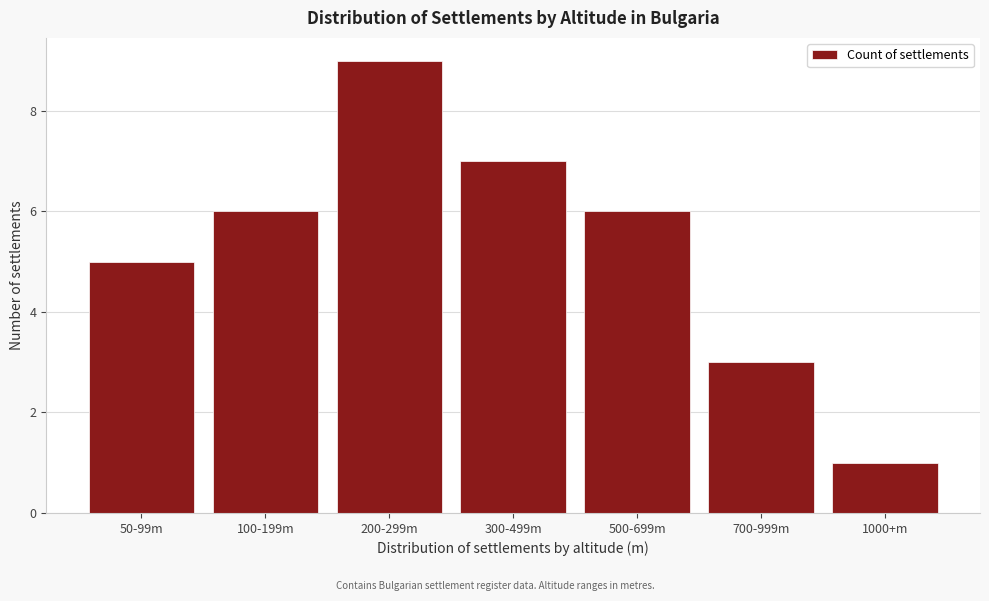

Reading left to right, list all the values displayed in this chart.

5	6	9	7	6	3	1